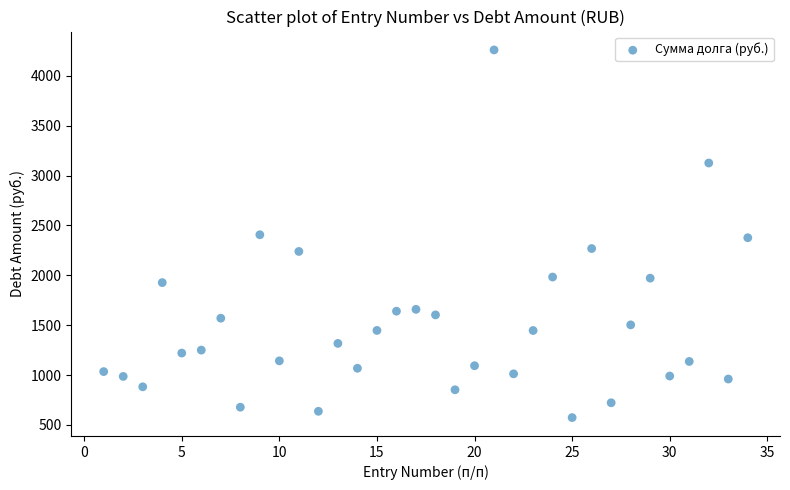

What is the range of Y values (max minus min)?

3687.8